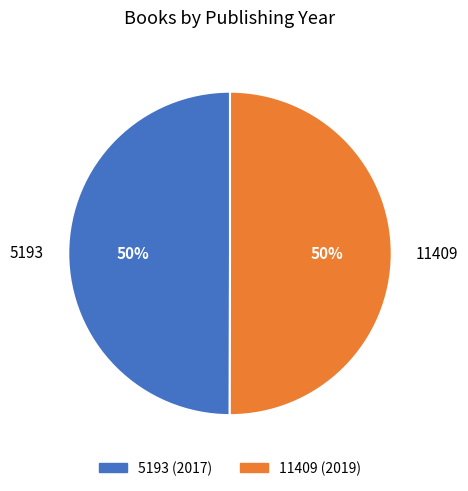

Count the number of slices in the pie.

2